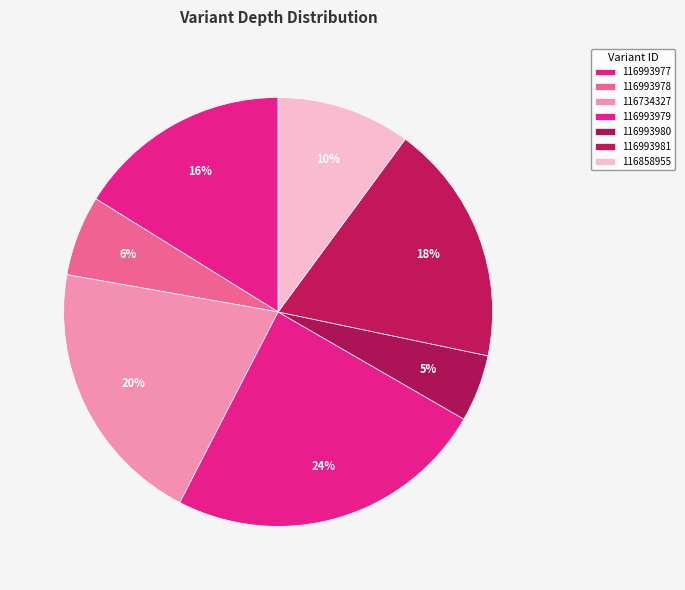

To the nearest percent, what is the combined percentage of 116993981 and 116993978?

24%